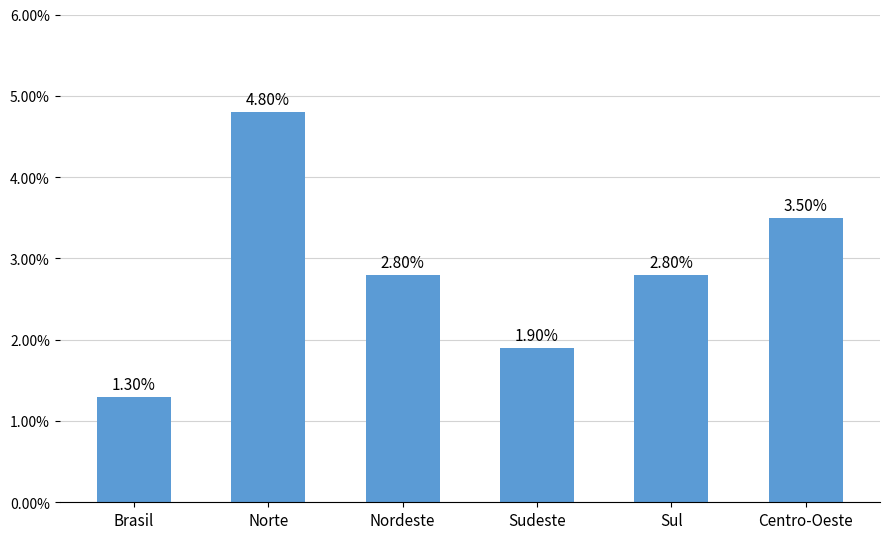

What is the maximum value shown in the chart?

4.8